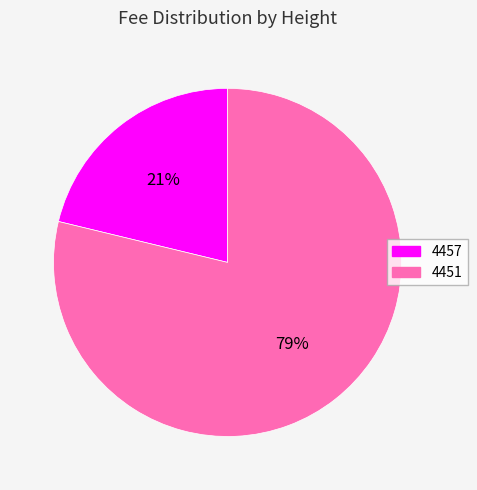

Rank the categories by value from lowest to highest.

4457, 4451